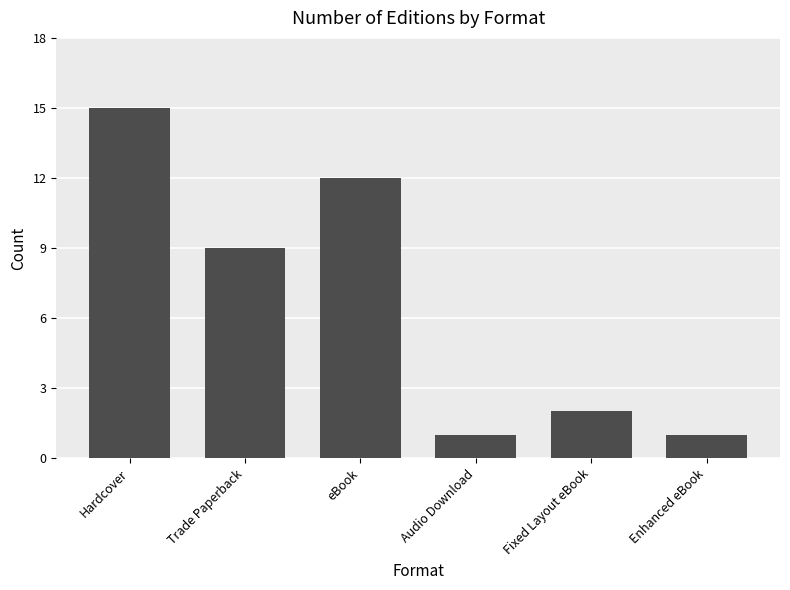

Is it true that the value at Trade Paperback is 9?

True